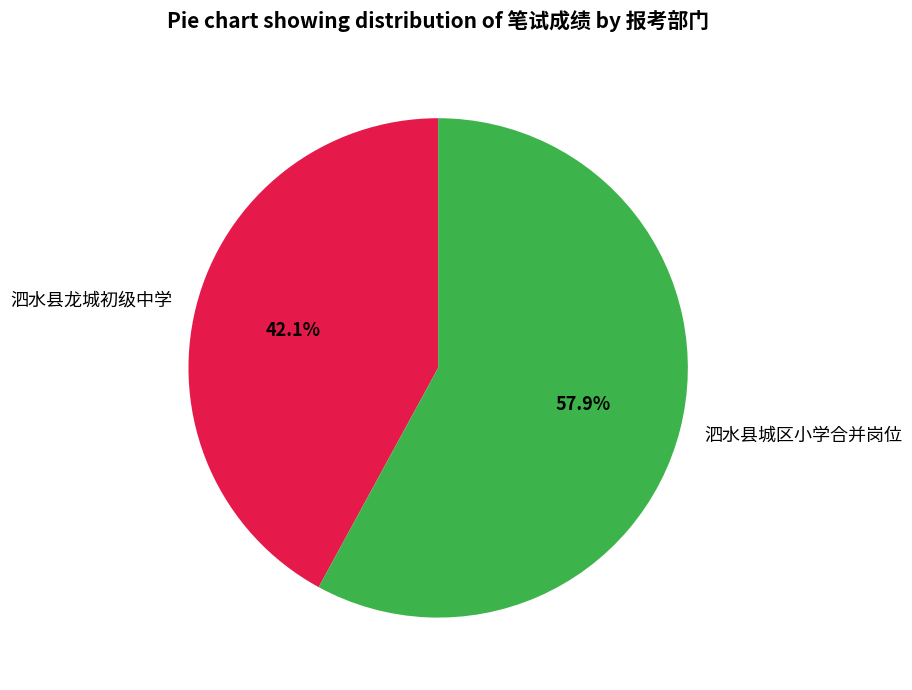

The 泗水县龙城初级中学 slice represents 29% of the pie. True or false?

False